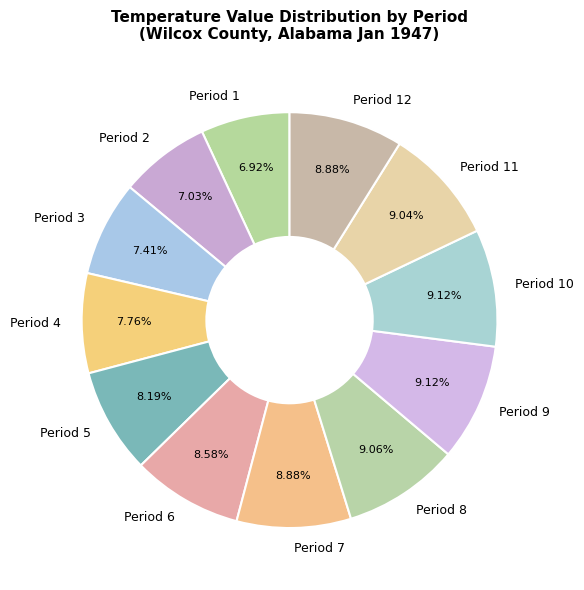

Combined, do Period 4 and Period 1 account for over 50%?

No